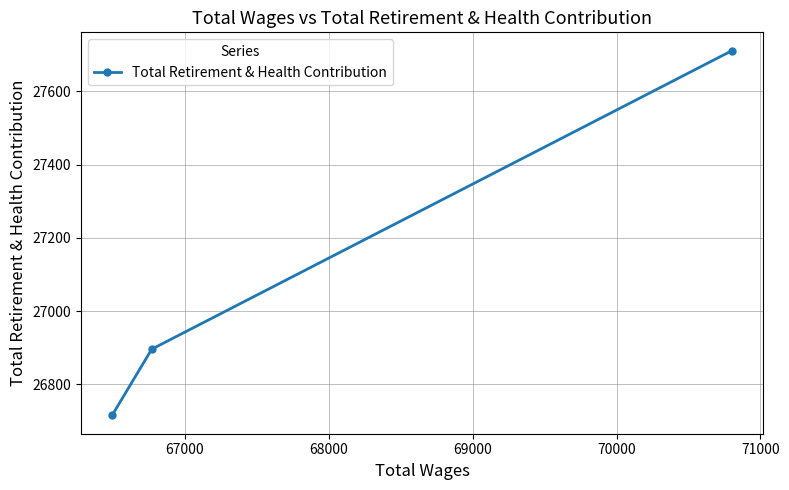

Reading left to right, transcribe all the data shown in this chart.

26715	26896	27711